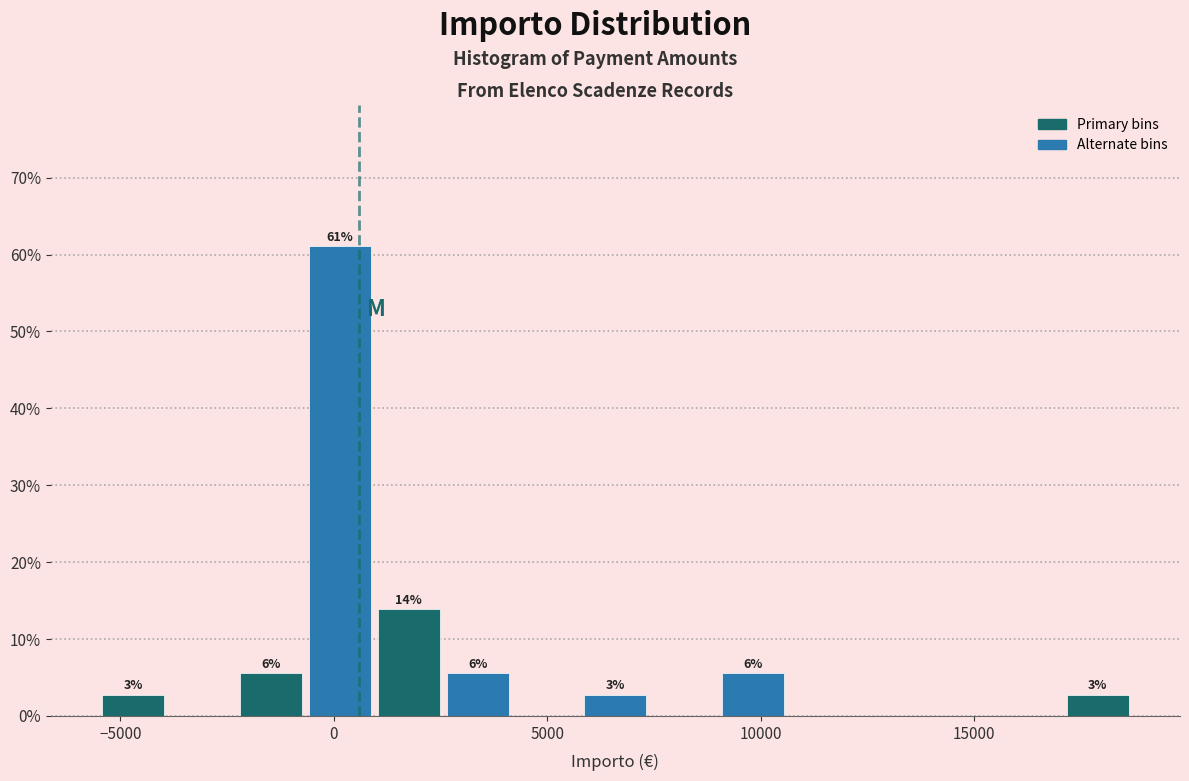

Read against the x-axis, roughly where is the centre of the tallest bar?

0